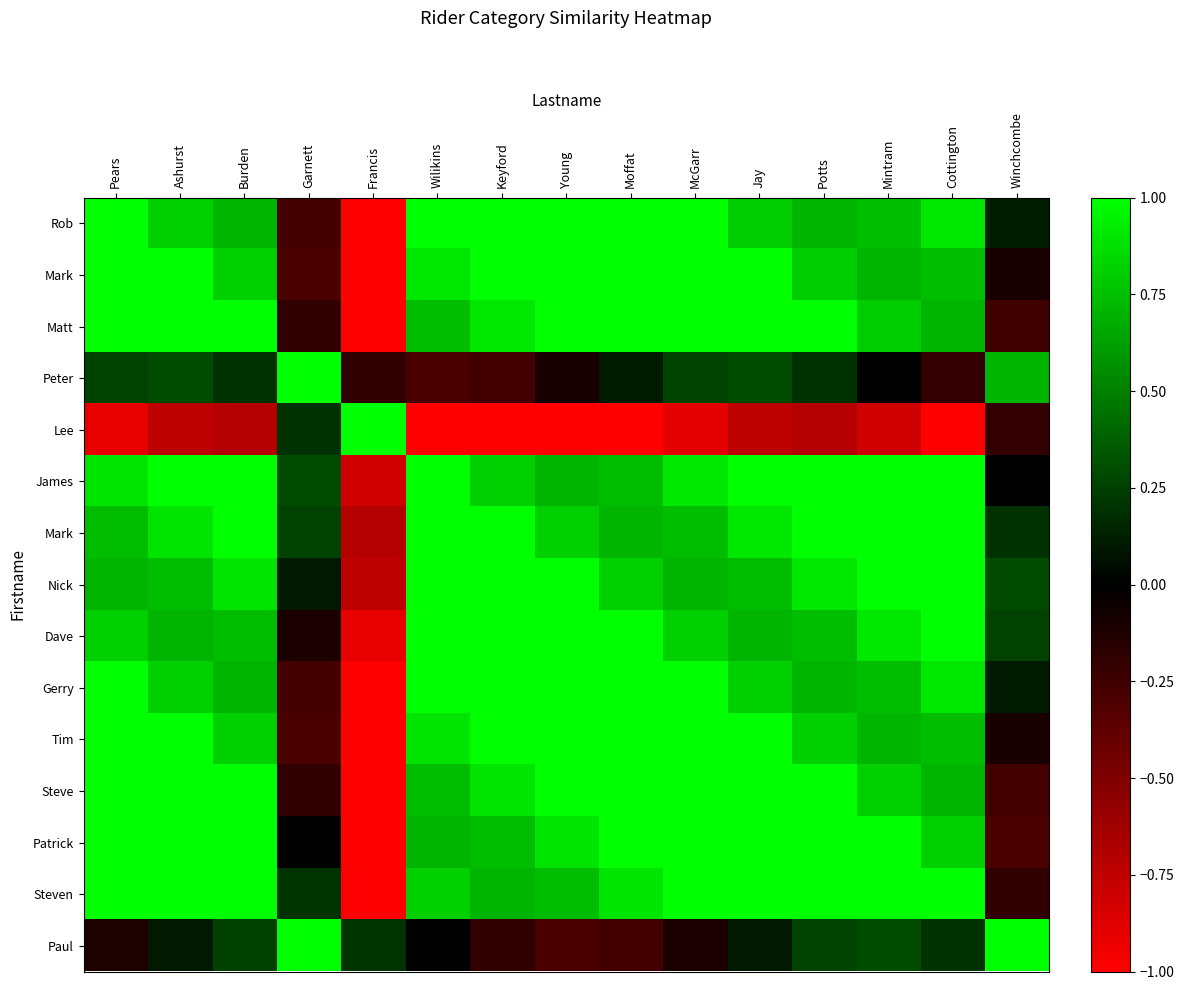

How many data points does each series have?

15